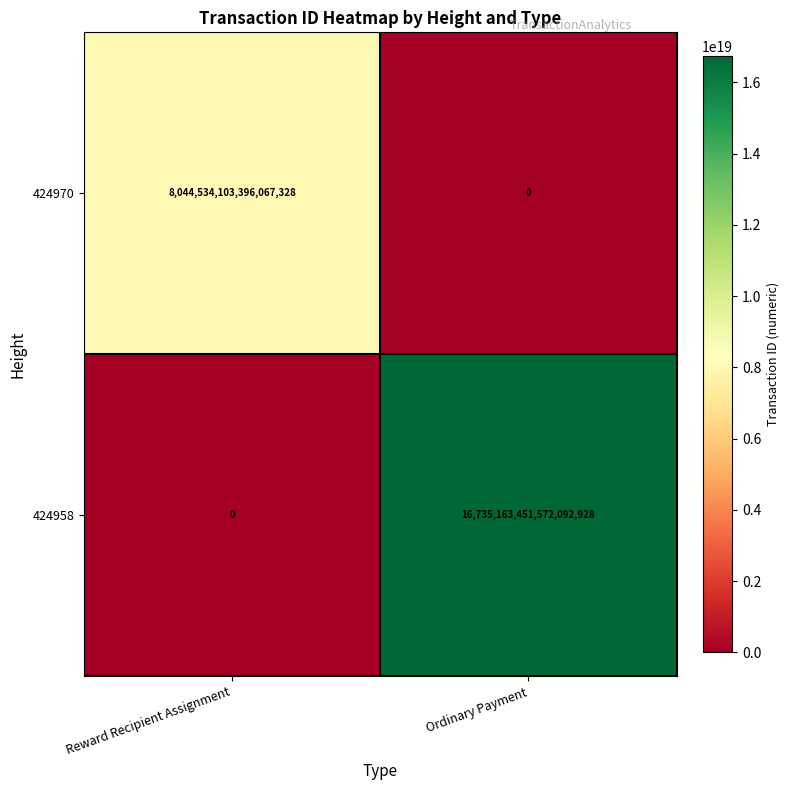

Count the number of data series in this chart.

2